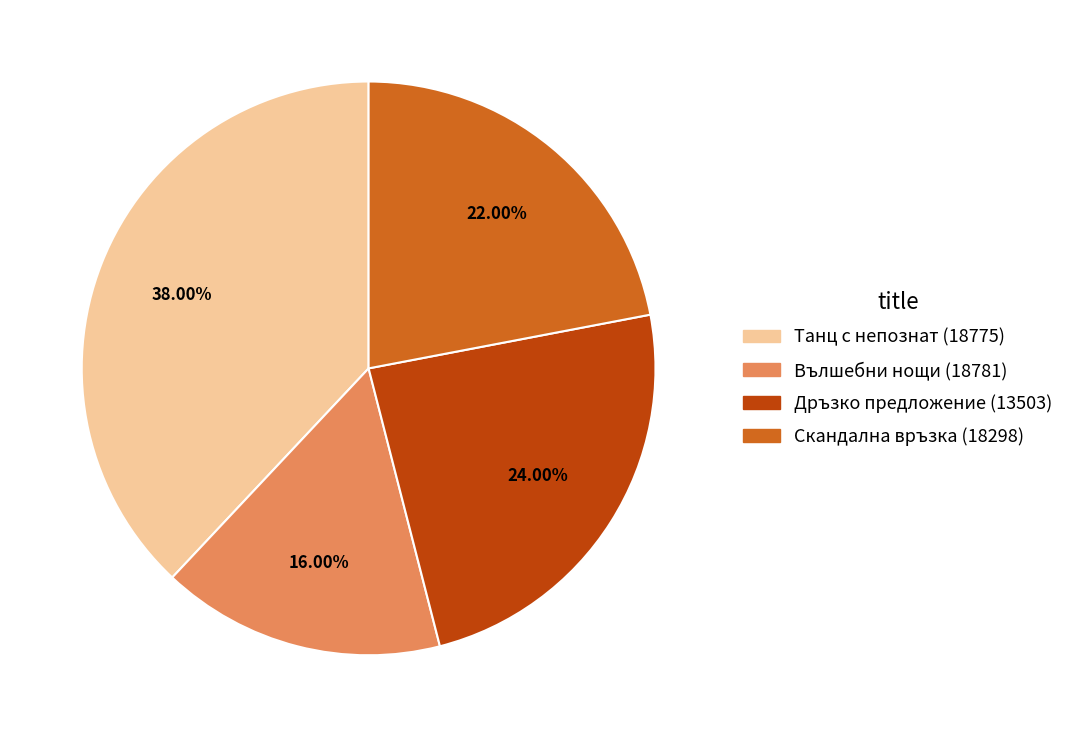

What percentage is the Дръзко предложение (13503) slice, to the nearest percent?

24%